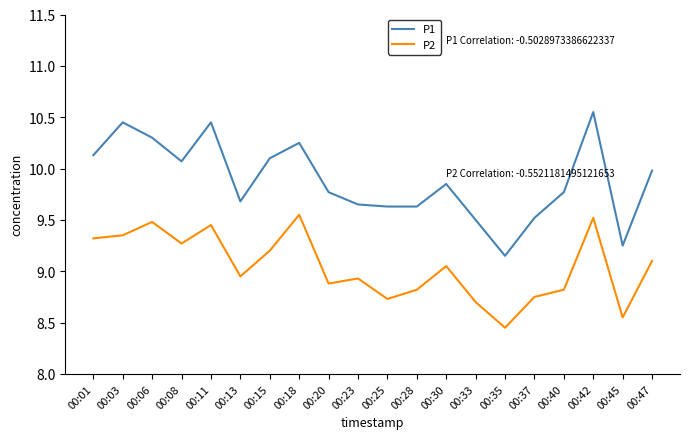

Rank the series at 00:42 from lowest to highest value.

P2, P1